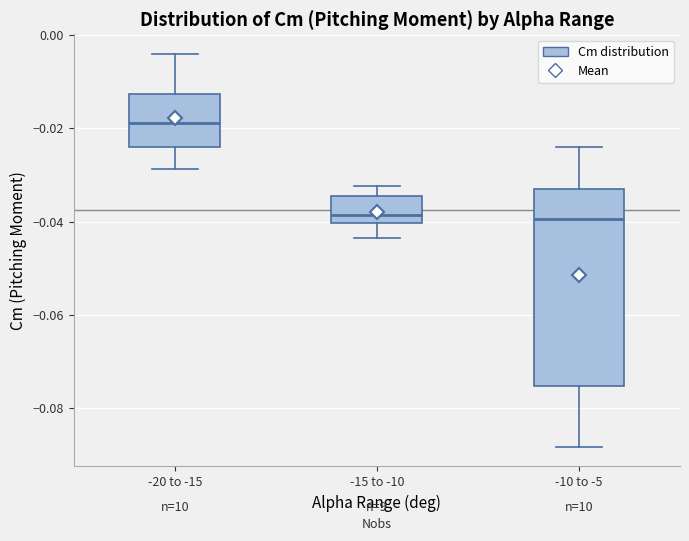

Reading left to right, transcribe this box plot: for each box, give where its median line is, the range the box spans, and where its two whiskers end, as read against the y-axis. The values are not printed on the chart, so give them approximately, as read against the axis.

-20 to -15: median -0.018, box -0.024 to -0.012, whiskers -0.028 to -0.004
-15 to -10: median -0.038, box -0.040 to -0.034, whiskers -0.044 to -0.032
-10 to -5: median -0.040, box -0.076 to -0.034, whiskers -0.088 to -0.024